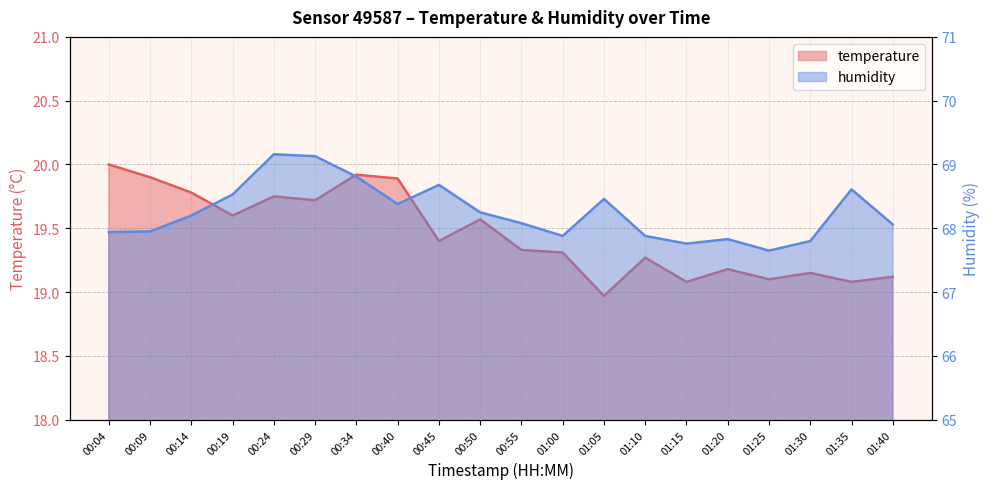

Is the value of humidity at 01:30 greater than the value of temperature at 00:29?

Yes